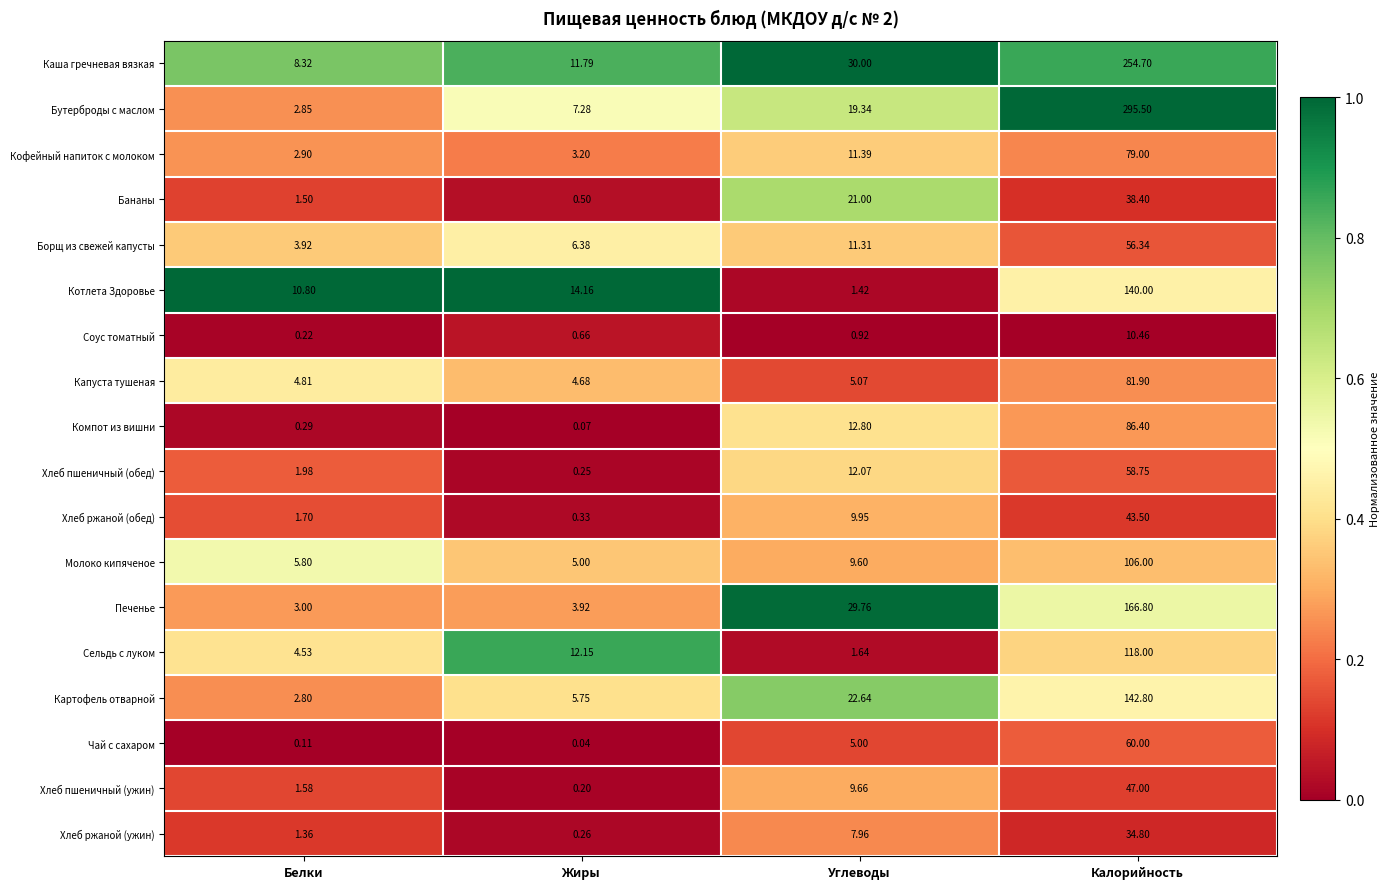

At which category does the chart reach its peak across all series?

Калорийность